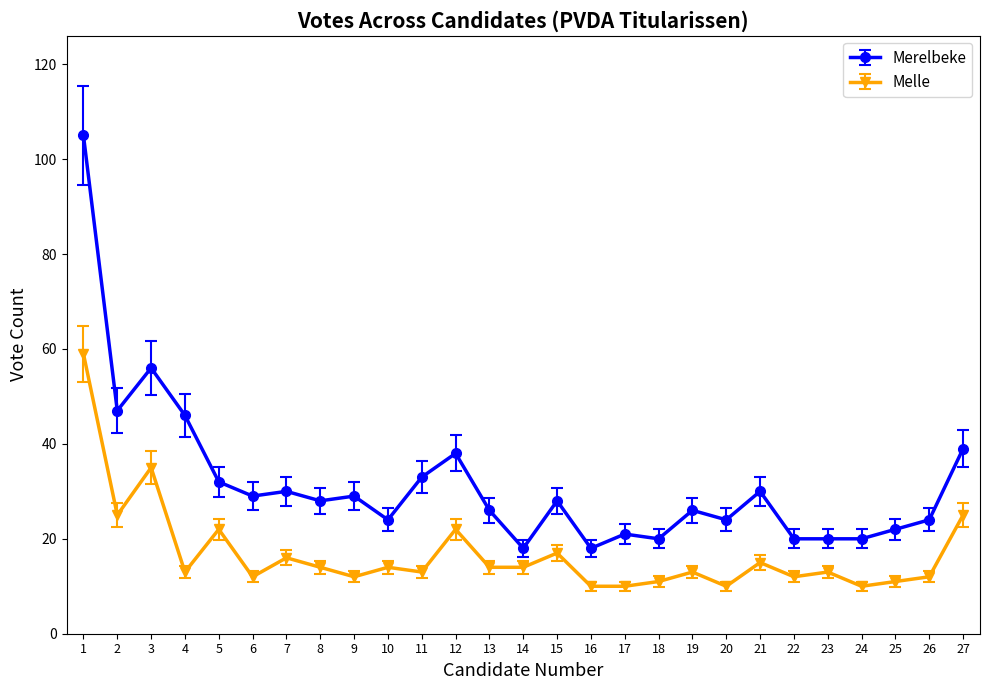

What is the average value of the Merelbeke series?

32